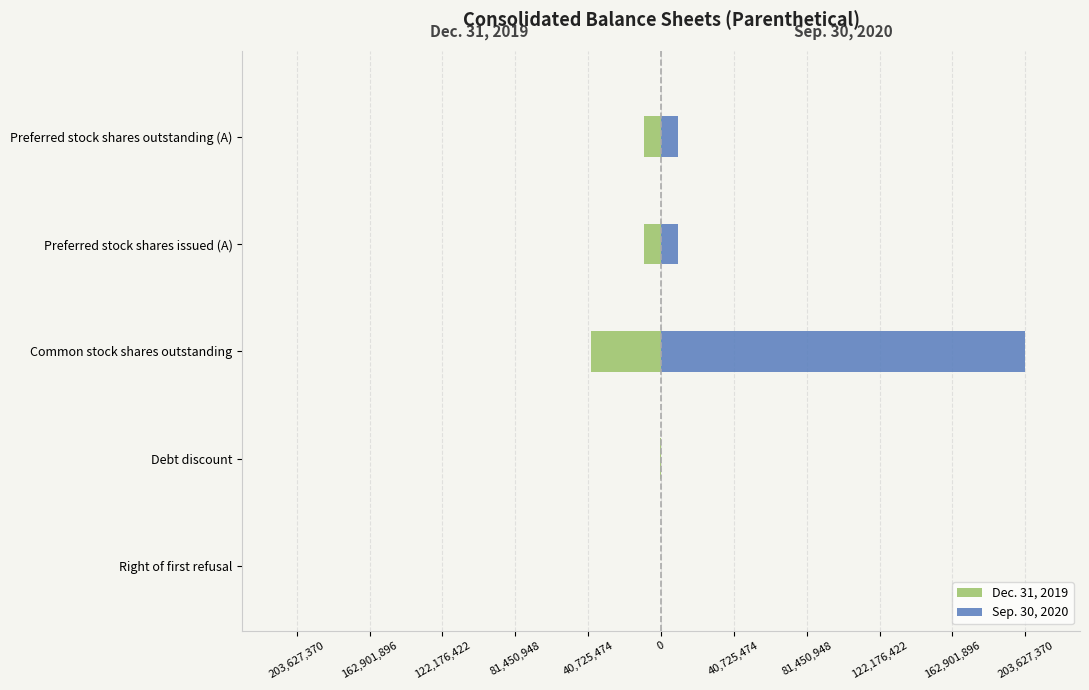

How many values in the Sep. 30, 2020 series exceed 9411998?

1